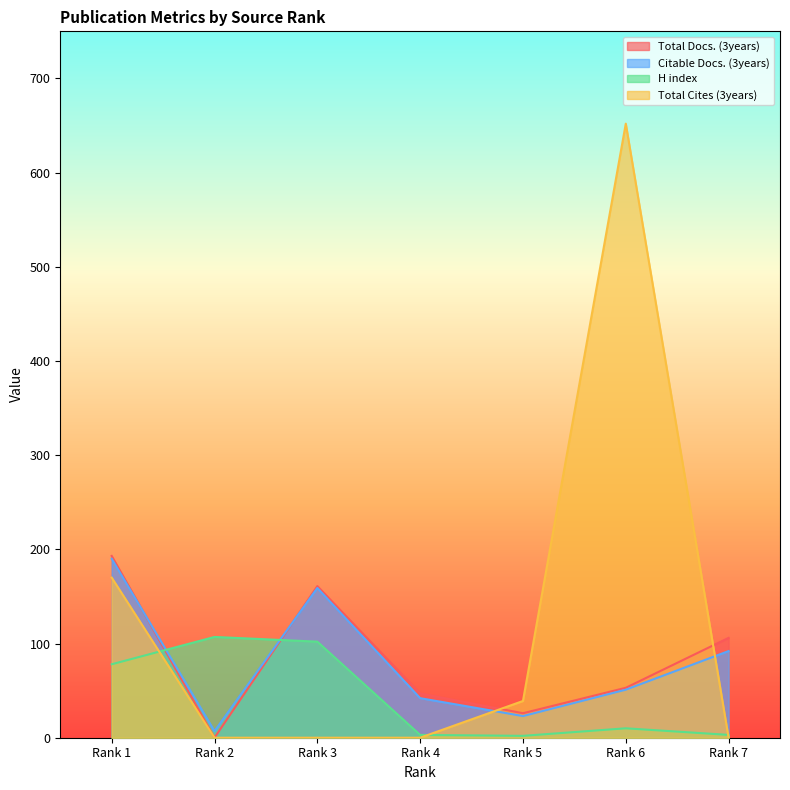

What is the total value across all series at Rank 3?

422